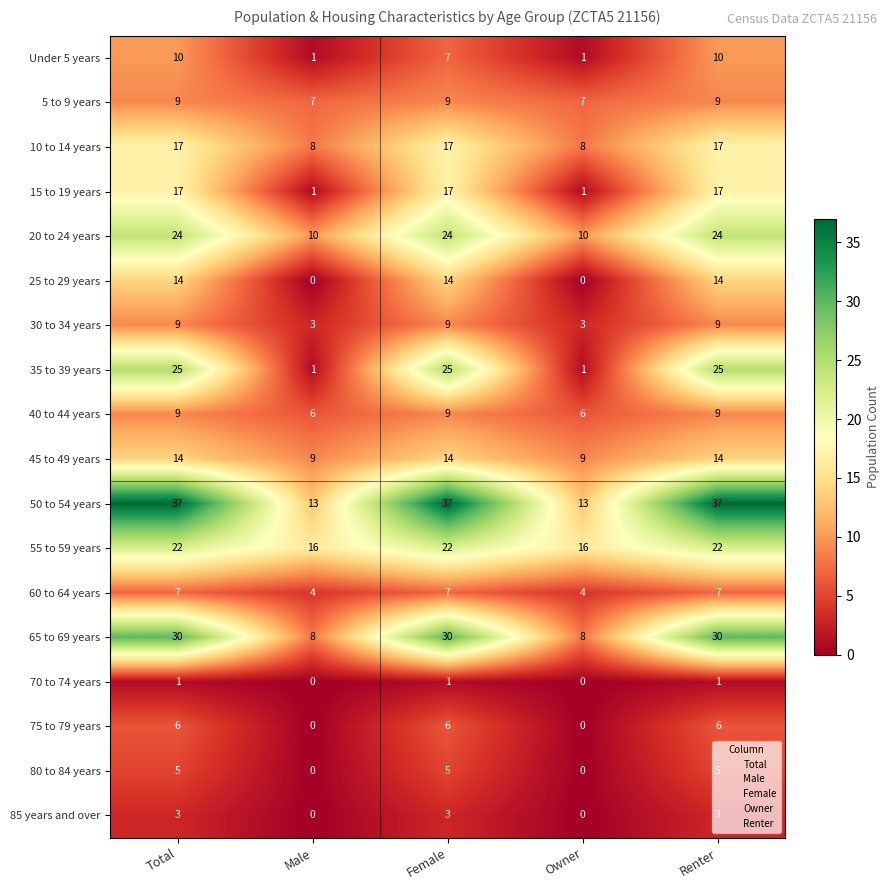

What is the total value across all series at Male?

87